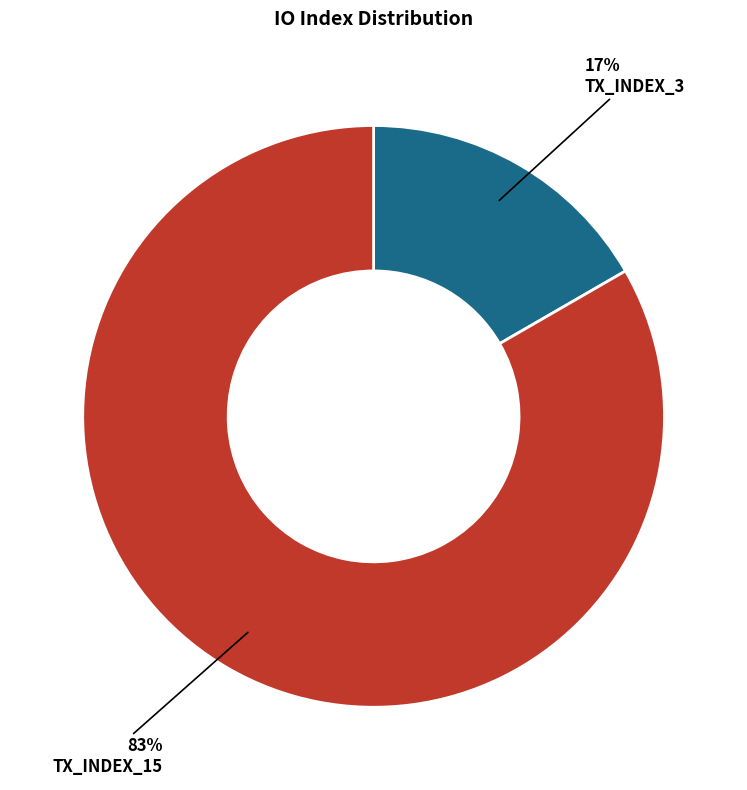

Count the number of slices in the pie.

2